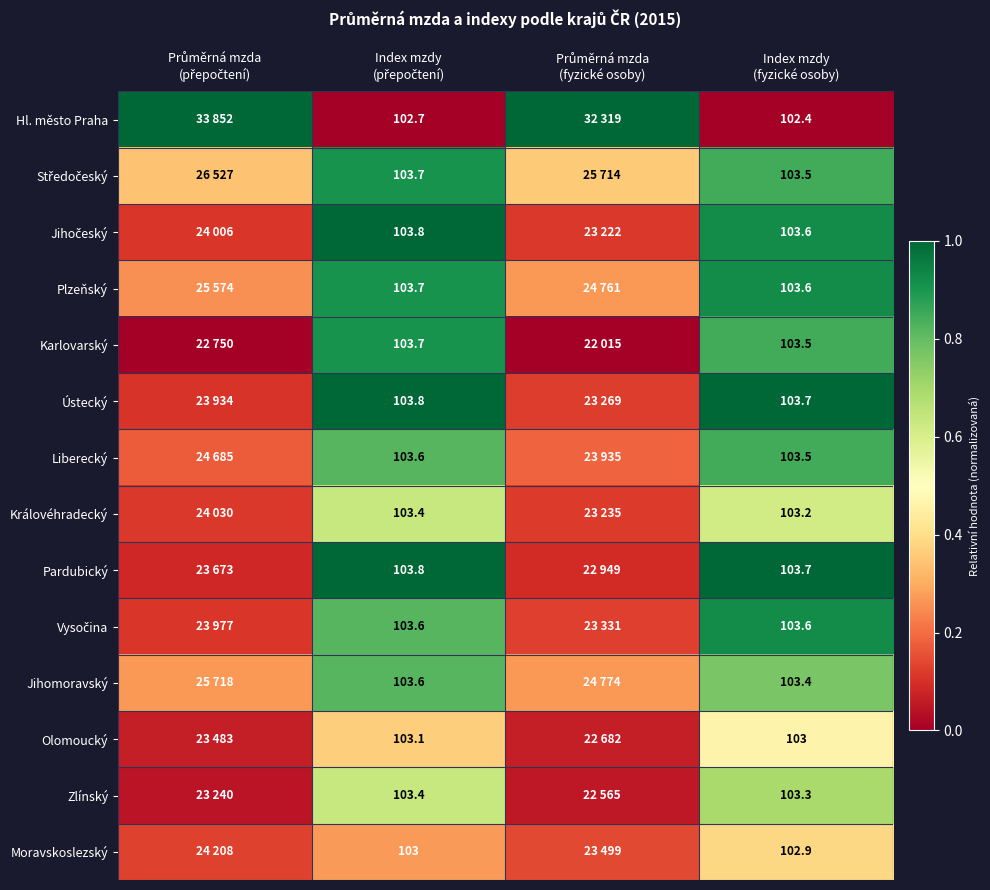

Rank the series at Průměrná mzda (přepočtení) from highest to lowest value.

Hl. město Praha, Středočeský, Jihomoravský, Plzeňský, Liberecký, Moravskoslezský, Královéhradecký, Jihočeský, Vysočina, Ústecký, Pardubický, Olomoucký, Zlínský, Karlovarský